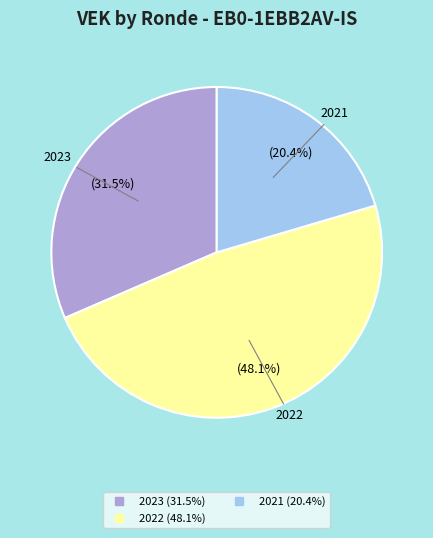

Is there any slice that represents more than half of the pie?

No